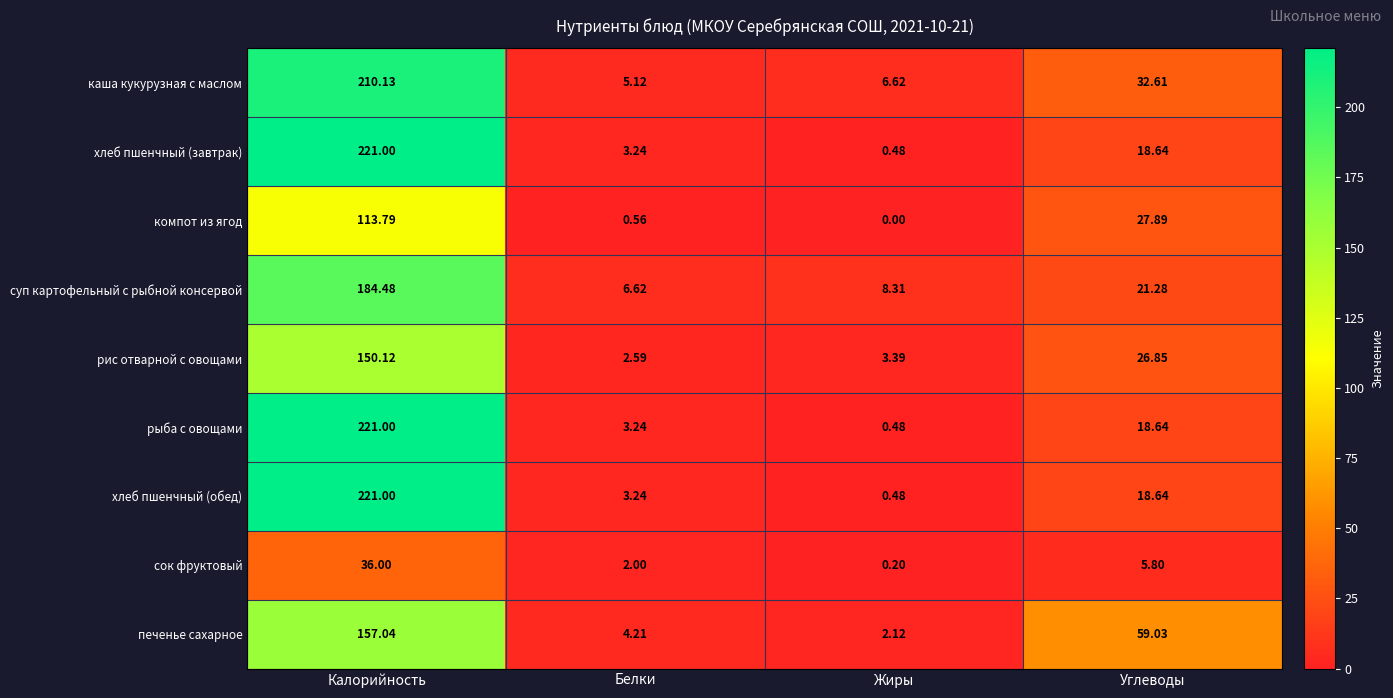

Which series changed the most between Белки and Углеводы?

печенье сахарное